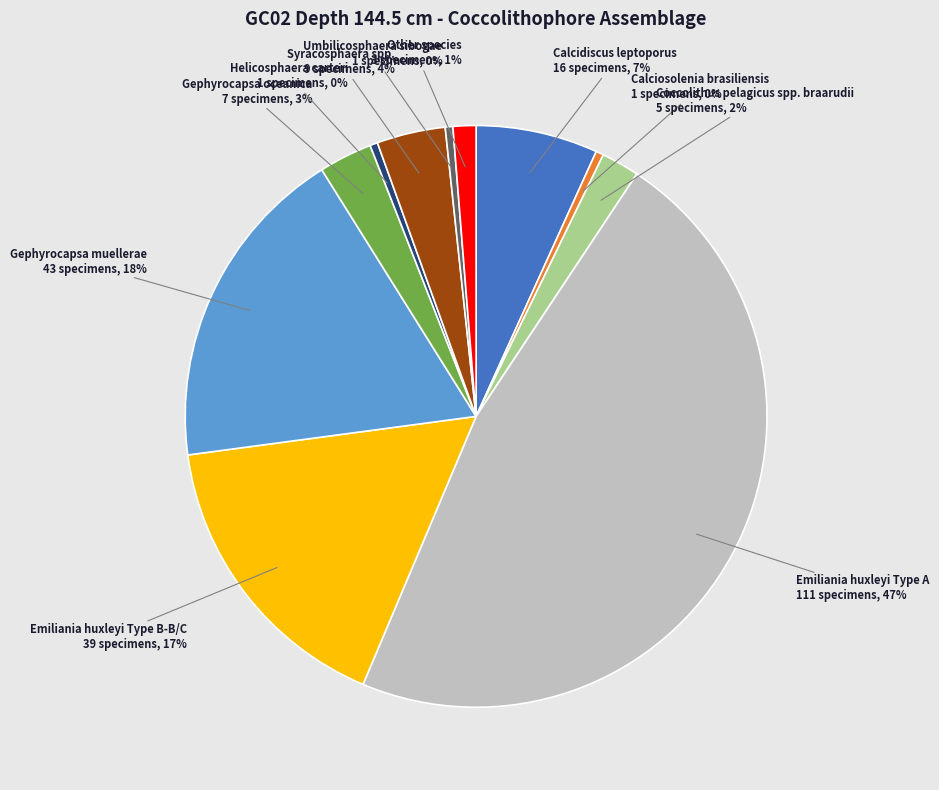

To the nearest percent, what is the difference between the largest and smallest slice percentages?

47%